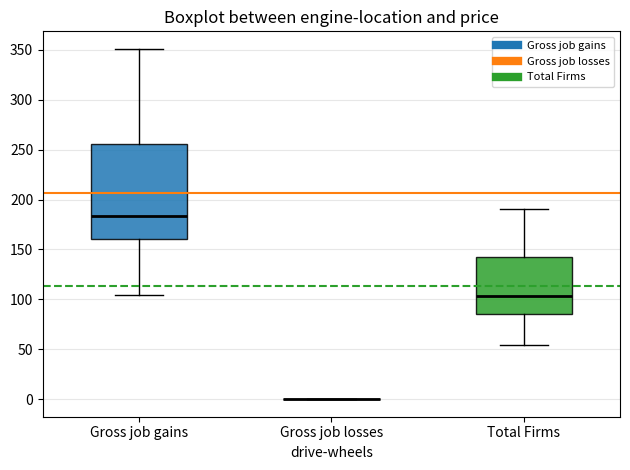

Reading left to right, transcribe this box plot: for each box, give where its median line is, the range the box spans, and where its two whiskers end, as read against the y-axis. The values are not printed on the chart, so give them approximately, as read against the axis.

Gross job gains: median 185, box 160 to 255, whiskers 105 to 350
Gross job losses: box collapsed to a line at 0, whiskers 0 to 0
Total Firms: median 105, box 85 to 145, whiskers 55 to 190